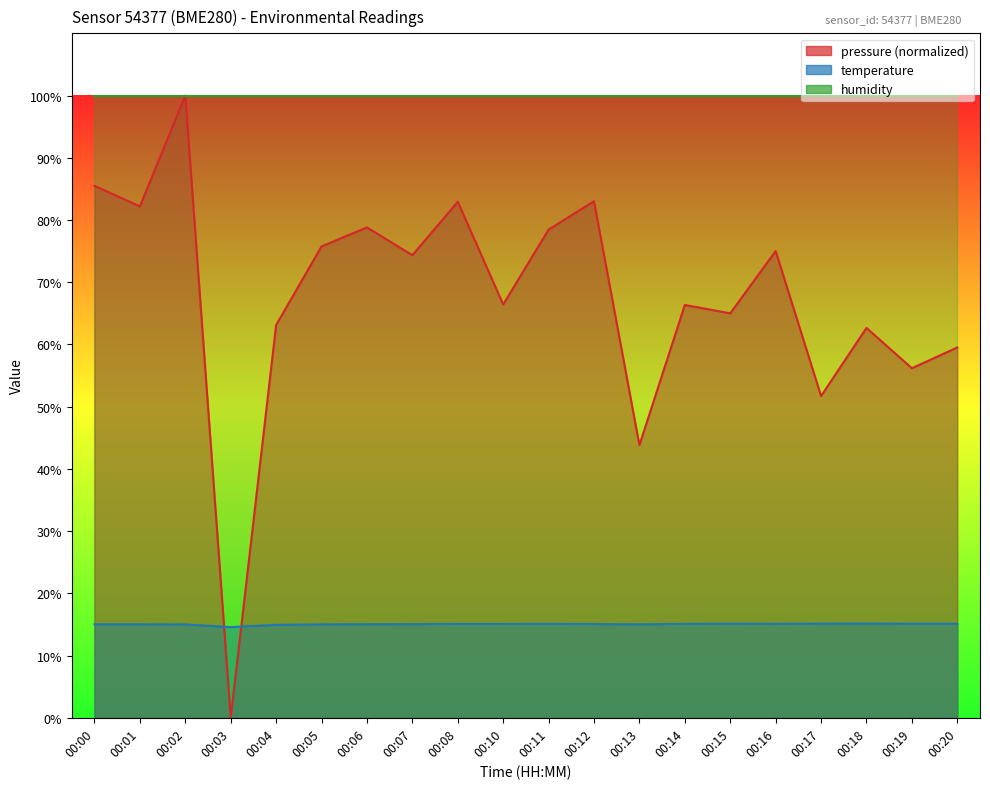

What is the total value across all series at 00:15?

180.1